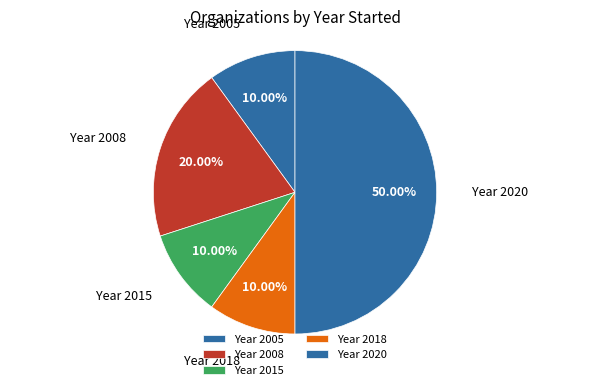

What is the ratio of the value at Year 2018 to the value at Year 2005?

1.0